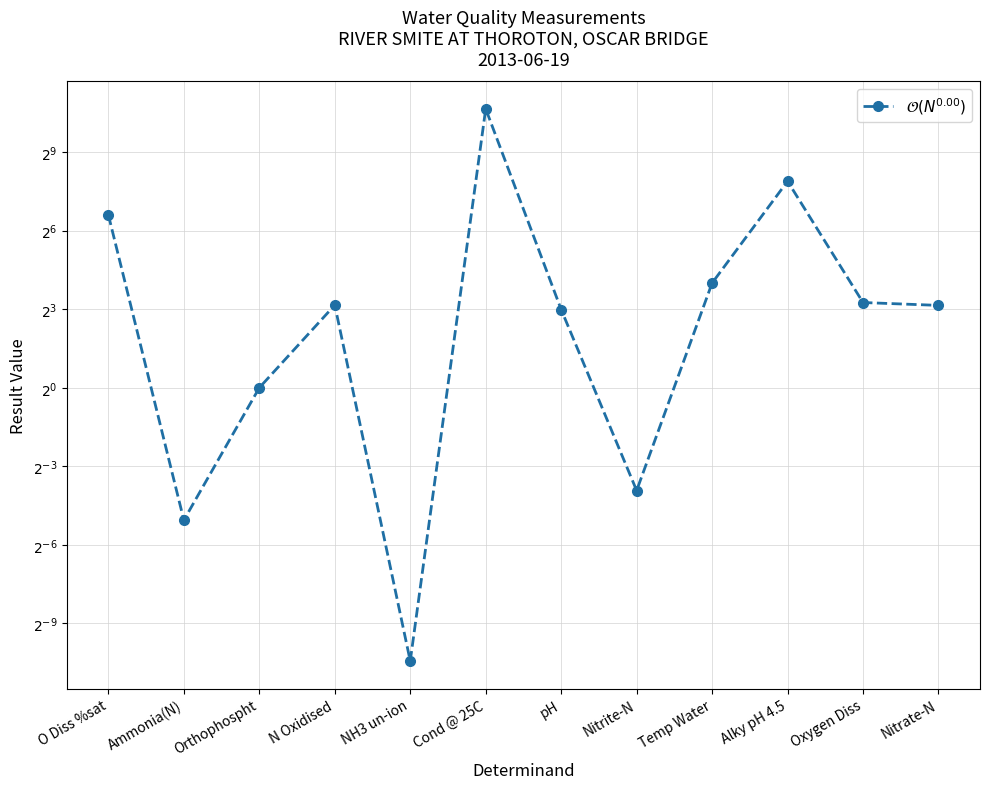

What is the sum of all values?

1997.3